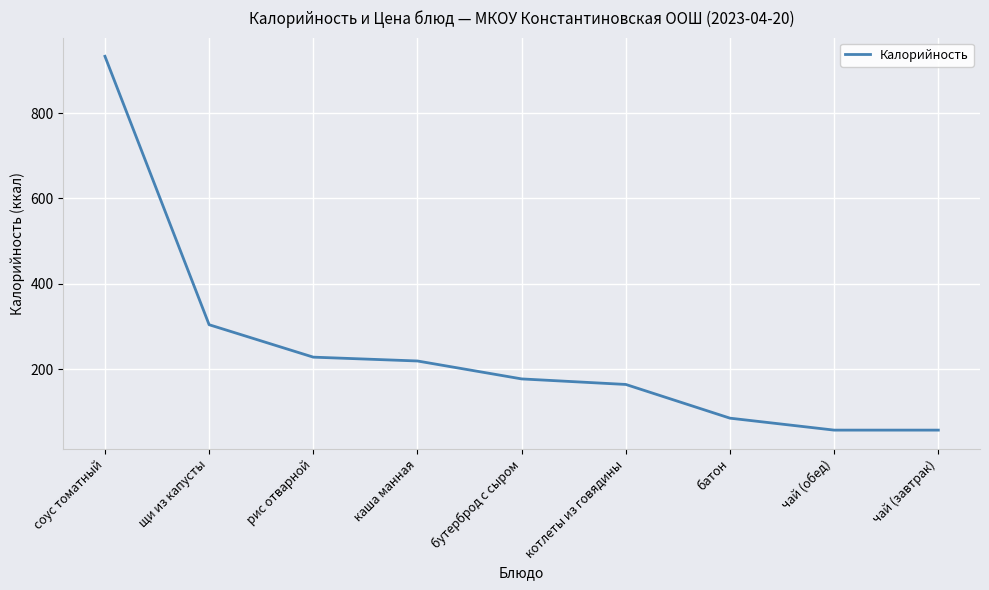

What is the difference between the values at каша манная and рис отварной?

9